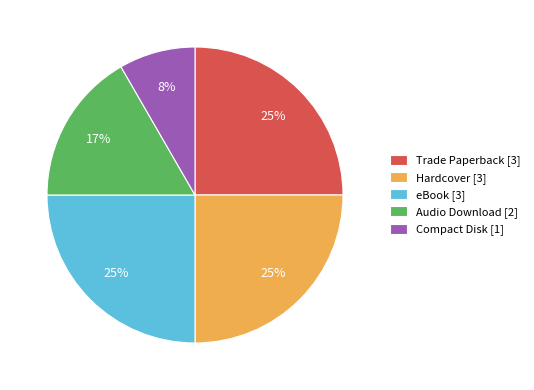

Which category has the smallest portion of the pie?

Compact Disk